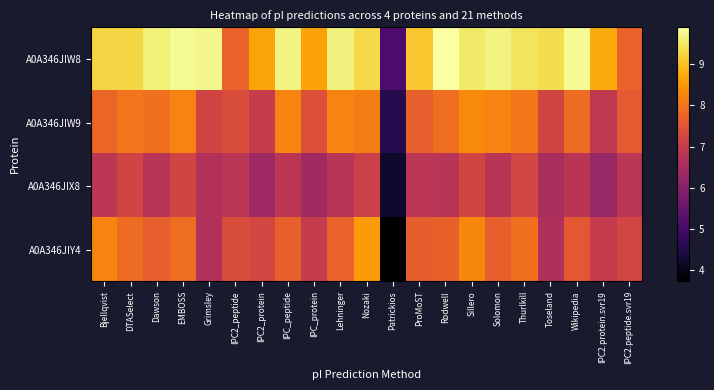

At IPC2_peptide, list the series in order from smallest to largest.

A0A346JIX8, A0A346JIW9, A0A346JIY4, A0A346JIW8